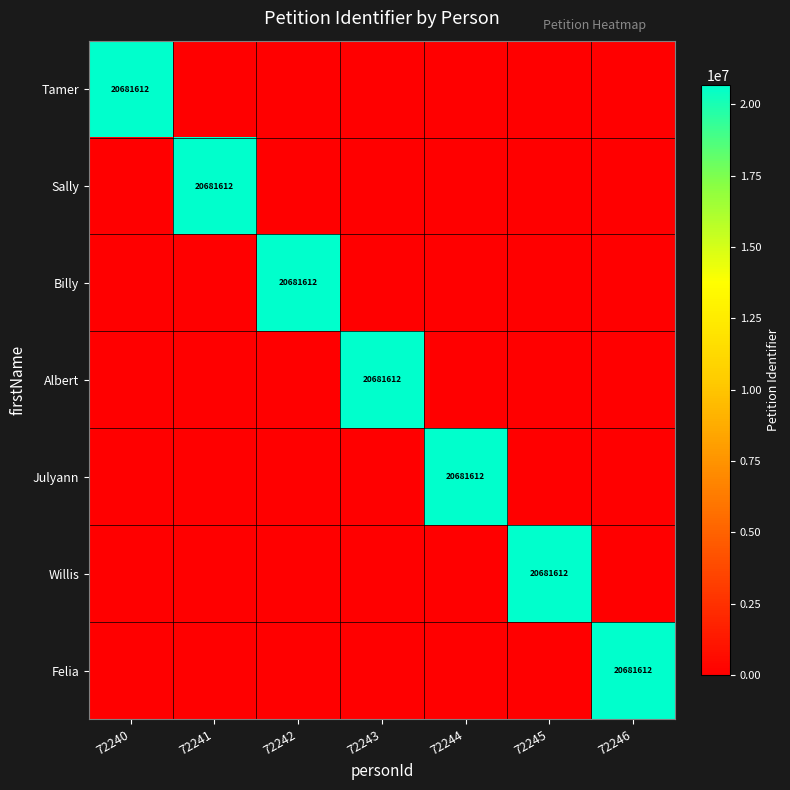

What is the maximum value shown in the chart?

20681612